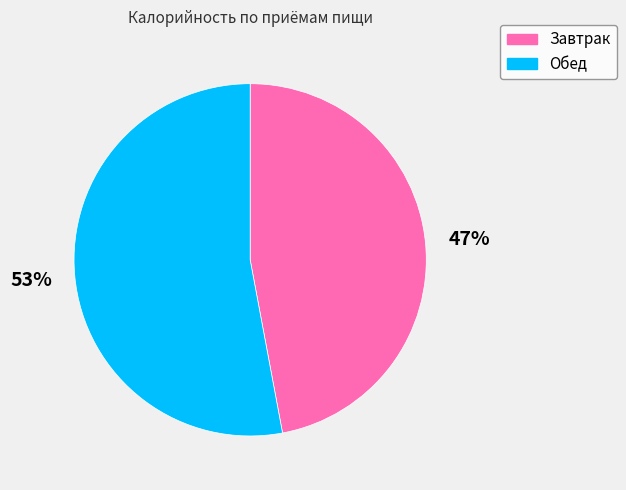

How many segments does this pie chart have?

2